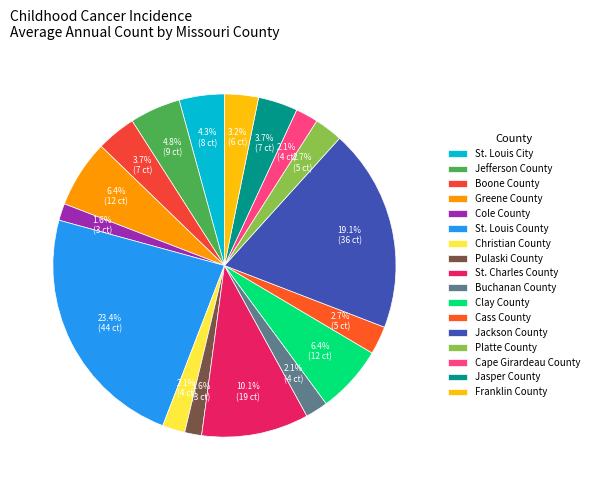

To the nearest percent, what is the average slice percentage?

6%